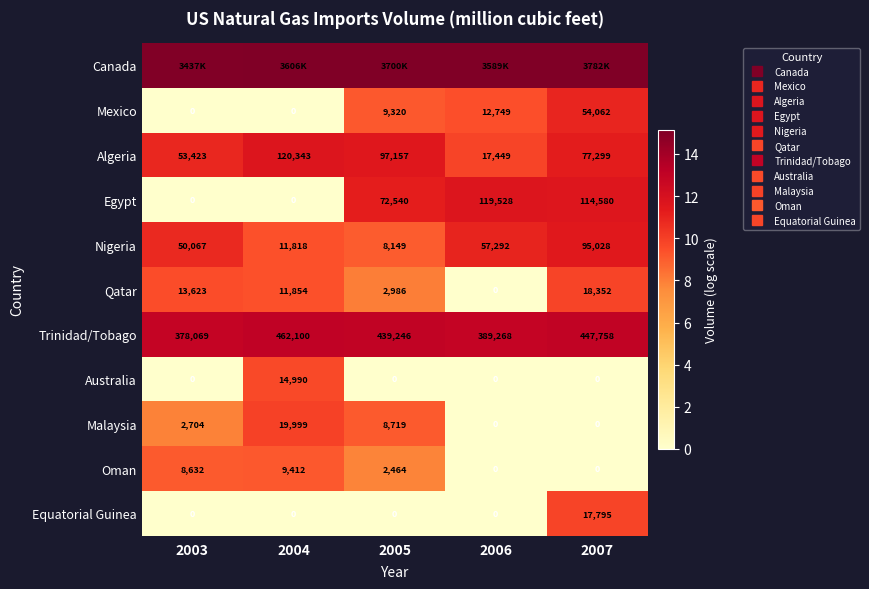

At which label does Algeria reach its minimum?

2006